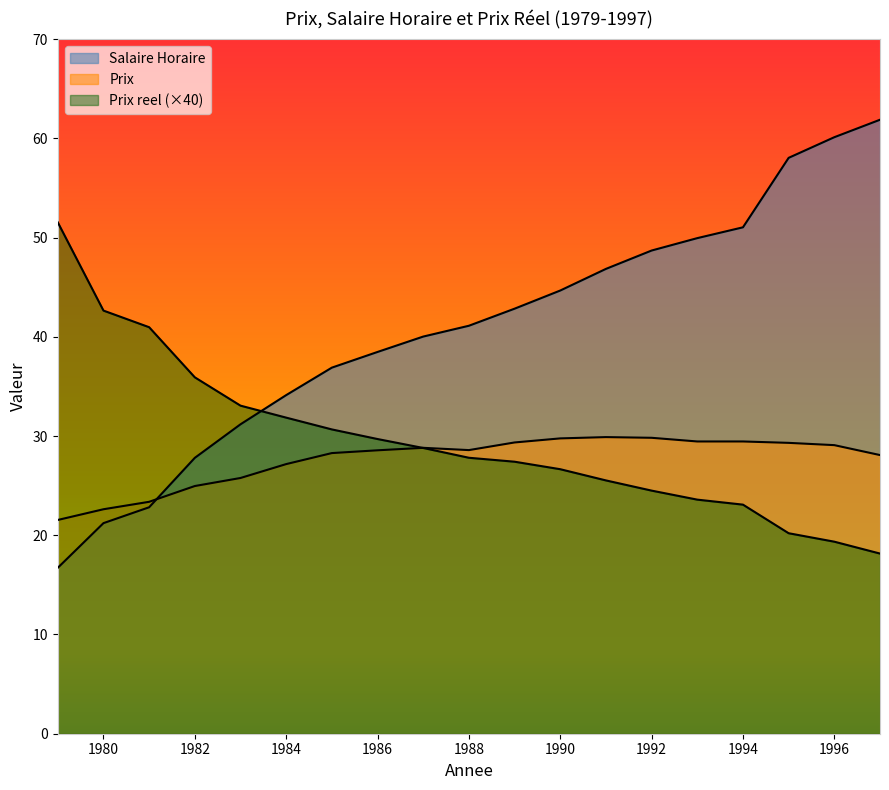

What is the lowest value of the Prix reel series?

18.2